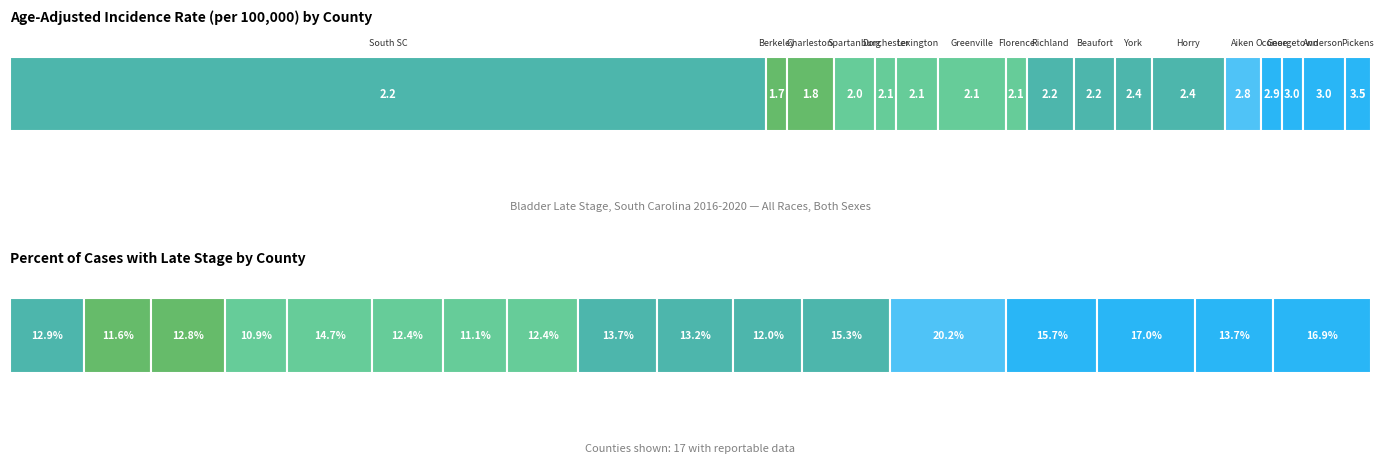

What is the difference between the maximum and minimum values?

1.8